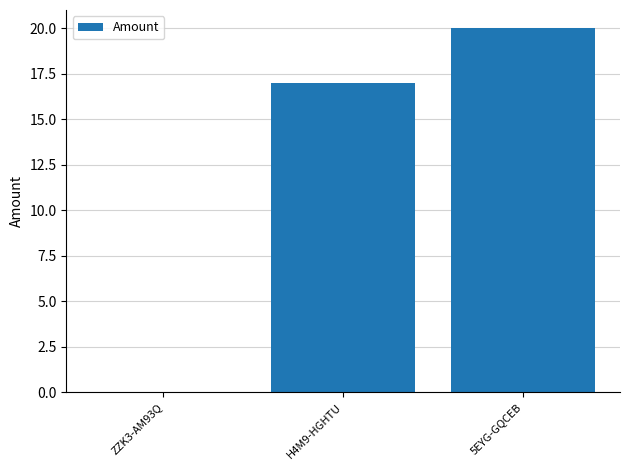

Reading left to right, list all the values displayed in this chart.

0	17	20